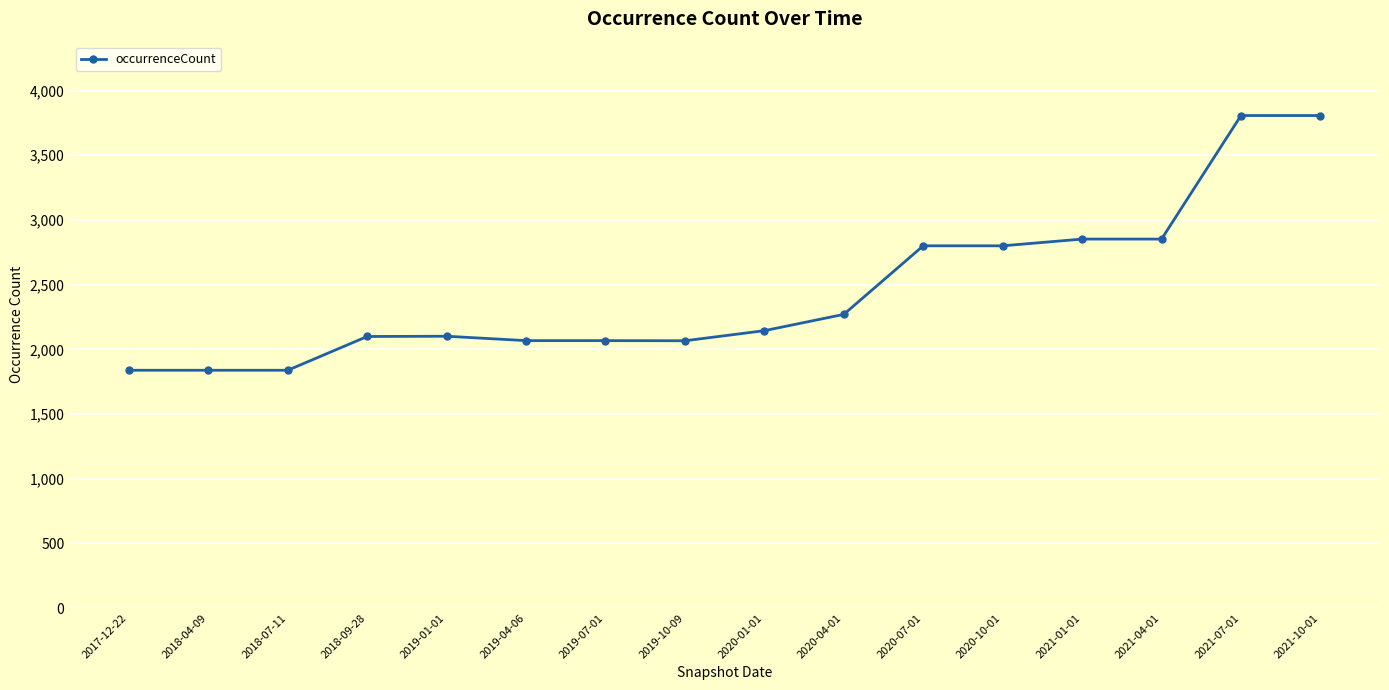

What is the minimum value shown in the chart?

1838